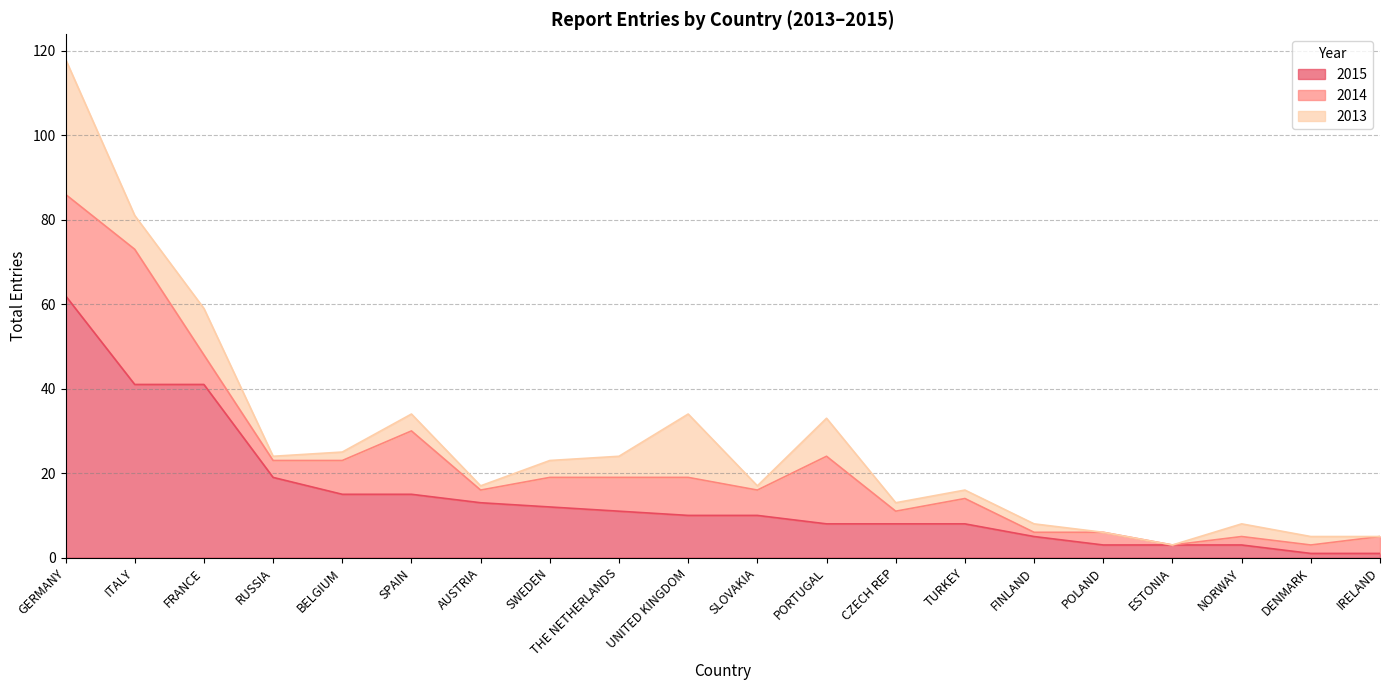

Where is 2014 nearest to the value 16?

PORTUGAL